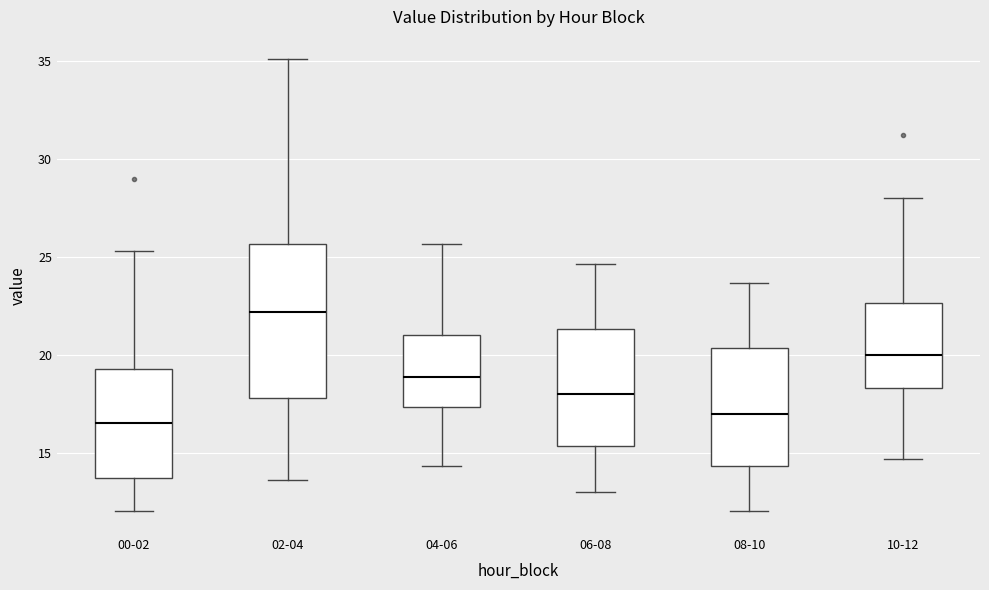

Where does the median line of the box for 02-04 sit on the y-axis? The values are not printed on the chart, so give them approximately, as read against the axis.

22.0